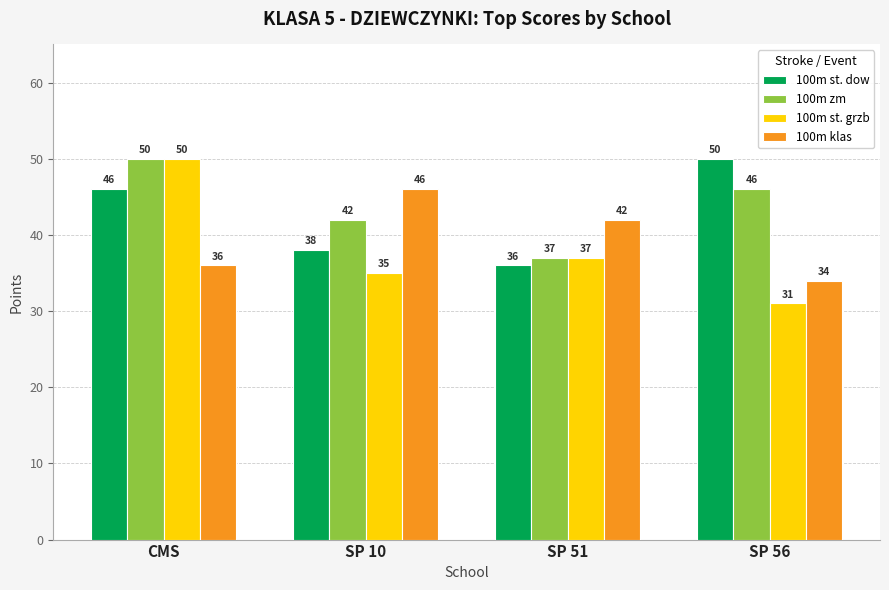

How many data points does each series have?

4